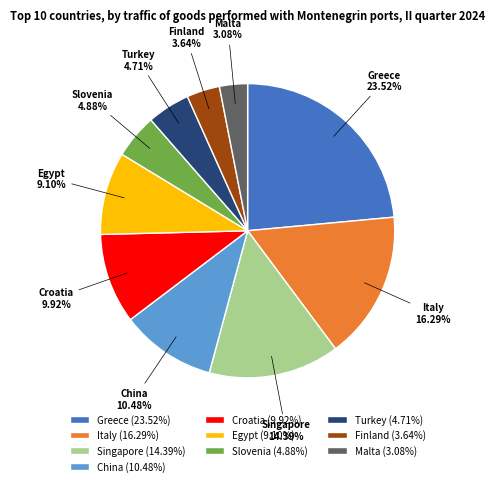

How many segments does this pie chart have?

10